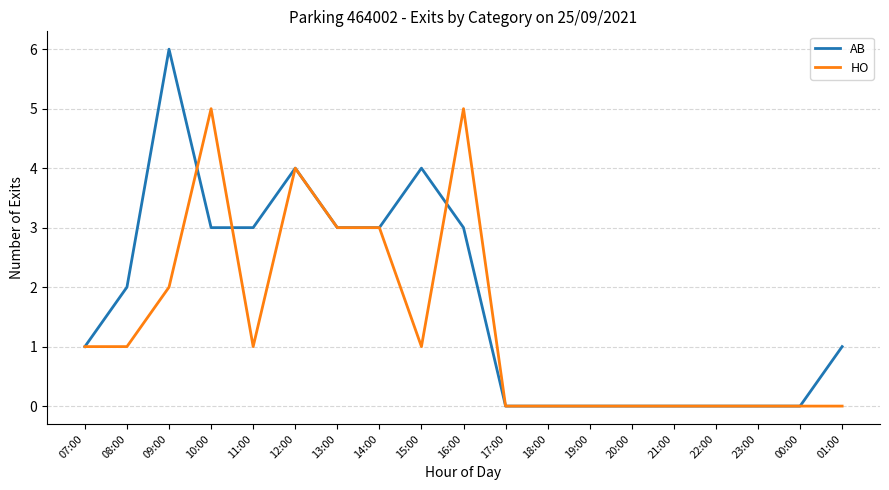

What is the greatest value displayed?

6